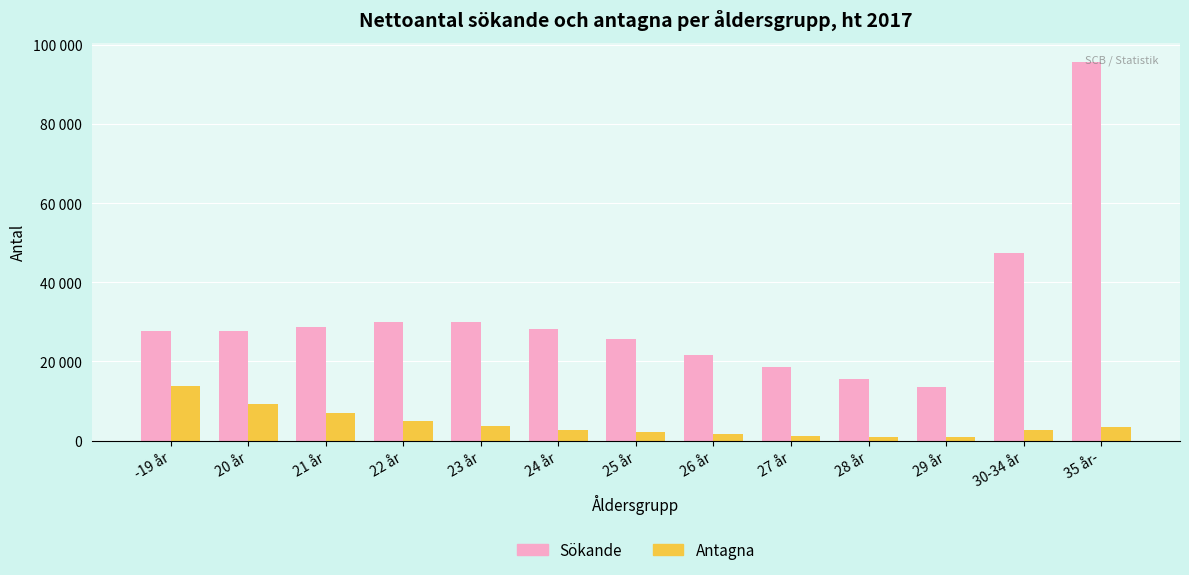

Which series has the largest total across all categories?

Sökande